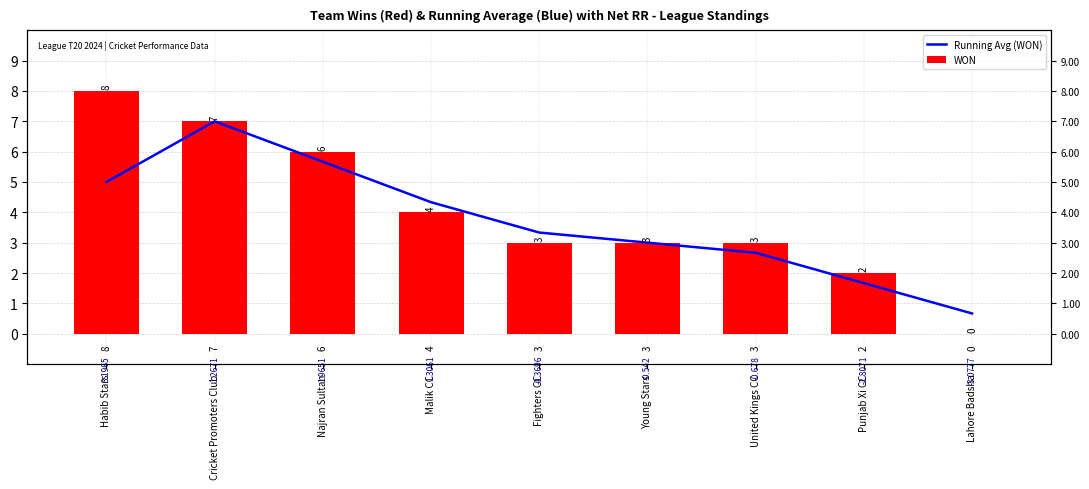

Is the value of Running Avg (WON) at United Kings CC greater than the value of WON at Lahore Badsha?

Yes